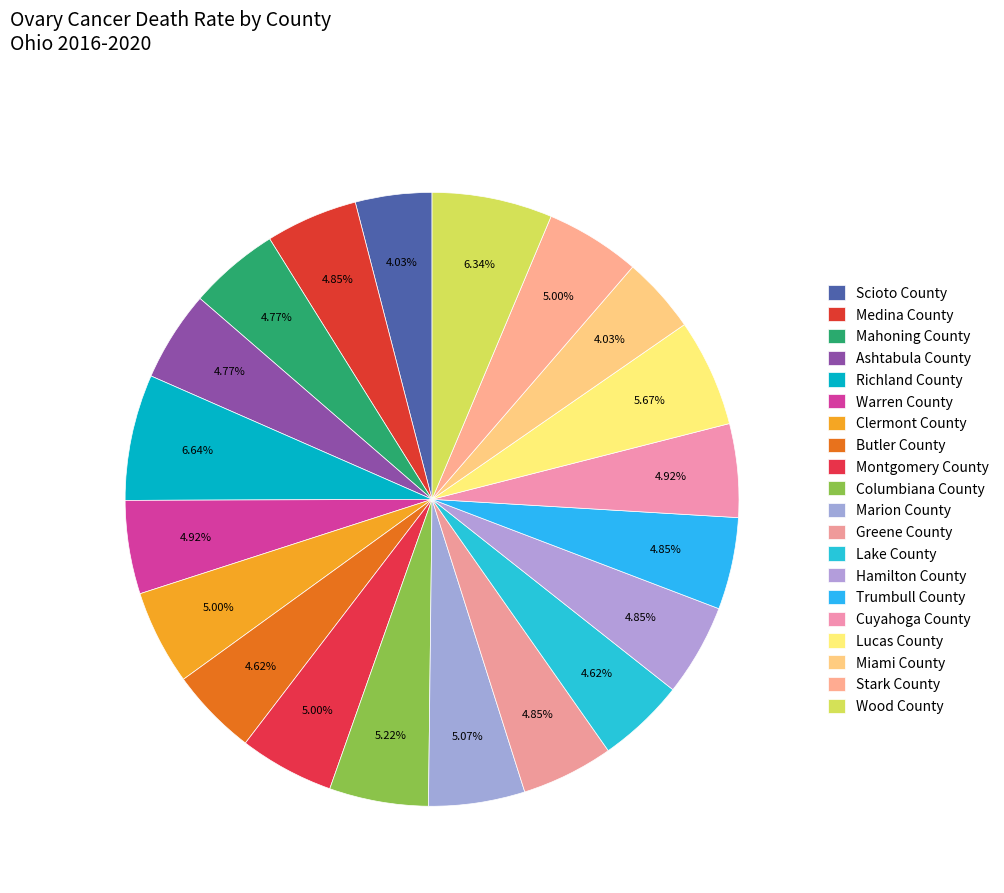

Is it true that Greene County is 5% of the pie?

True